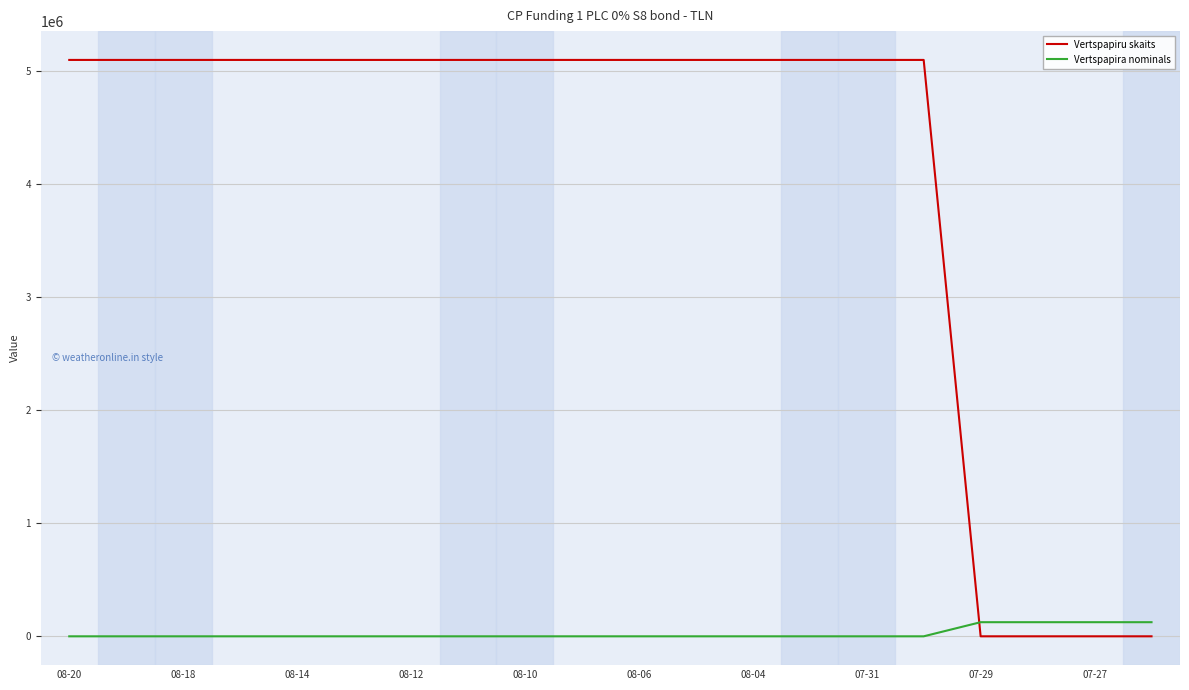

List the series in order of their peak value, lowest first.

Vertspapira nominals, Vertspapiru skaits